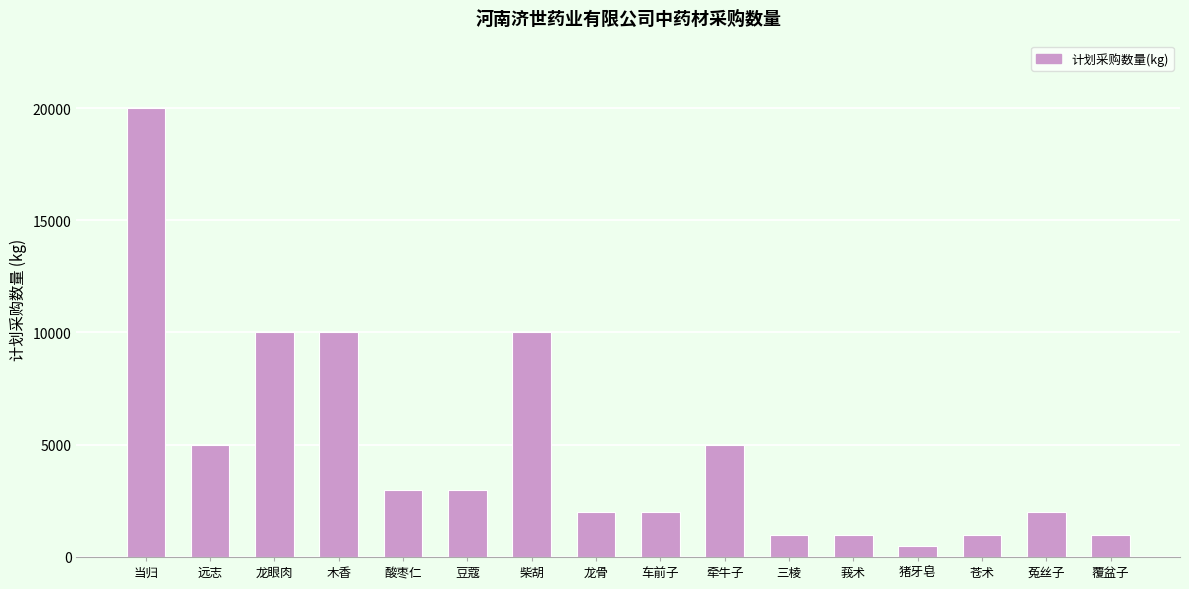

Reading right to left, transcribe all the data shown in this chart.

覆盆子=1000	菟丝子=2000	苍术=1000	猪牙皂=500	莪术=1000	三棱=1000	牵牛子=5000	车前子=2000	龙骨=2000	柴胡=10000	豆蔻=3000	酸枣仁=3000	木香=10000	龙眼肉=10000	远志=5000	当归=20000